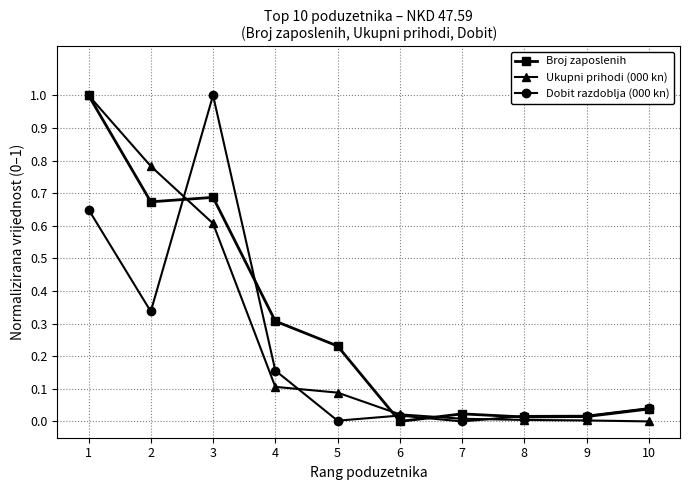

How many lines are shown in the chart?

3